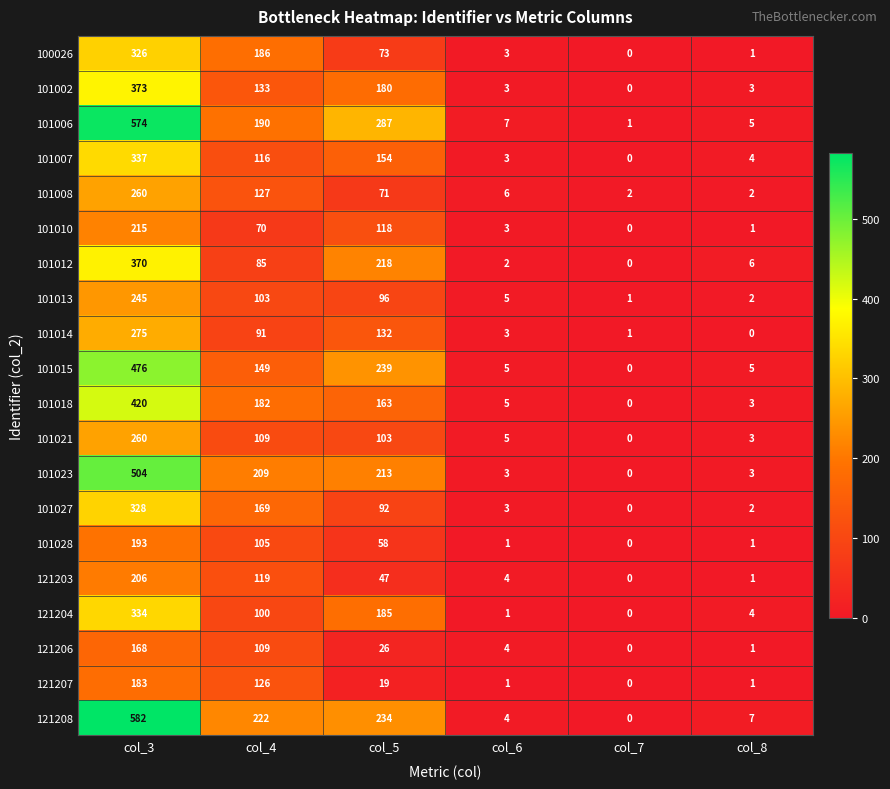

What is the difference between the second highest and second lowest values in the 101015 series?

234